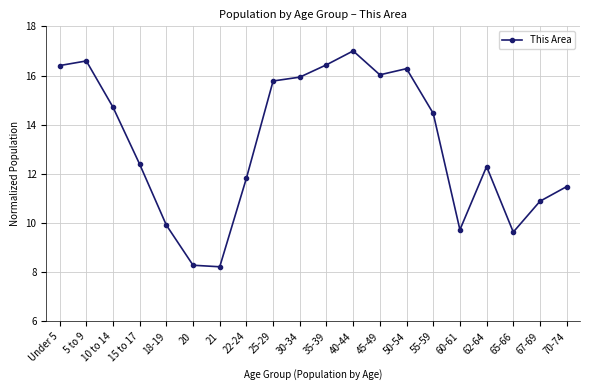

What is the label of the 6th point from the right?

55-59